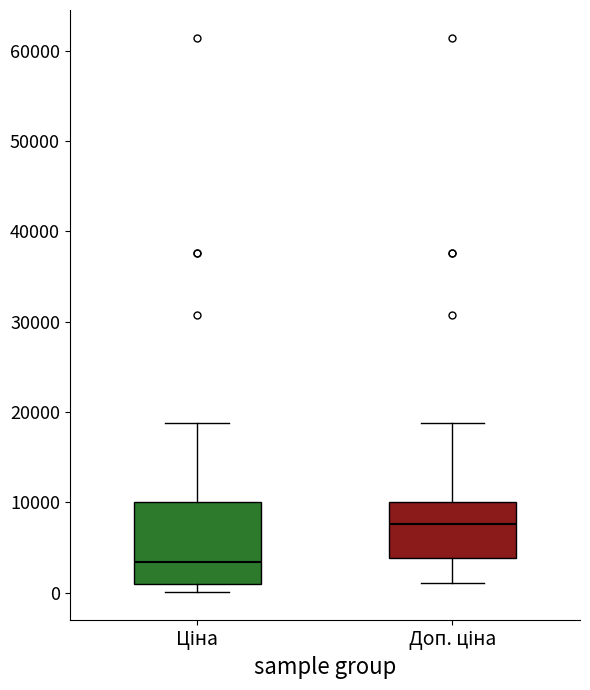

Reading left to right, read every box against the y-axis: the position of its median line, the range the box covers, and the ends of its whiskers. The values are not printed on the chart, so give them approximately, as read against the axis.

Ціна: median 3000, box 1000 to 10000, whiskers 0 to 19000
Доп. ціна: median 8000, box 4000 to 10000, whiskers 1000 to 19000